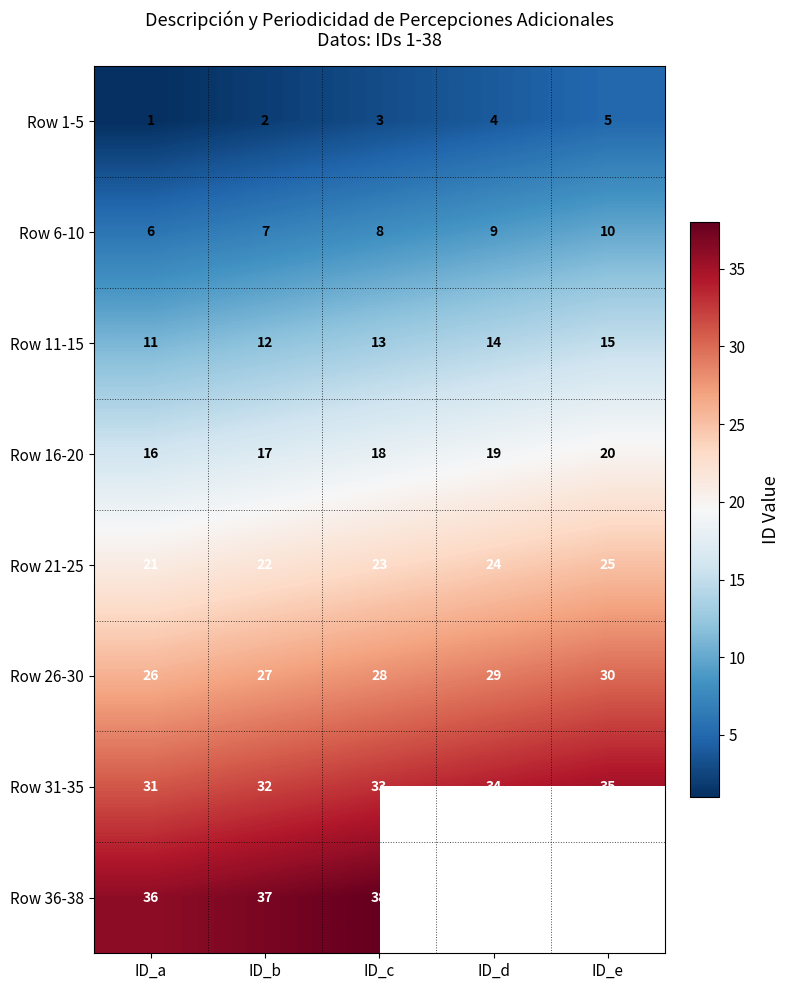

The Row 1-5 series shows 1 at ID_e. True or false?

False